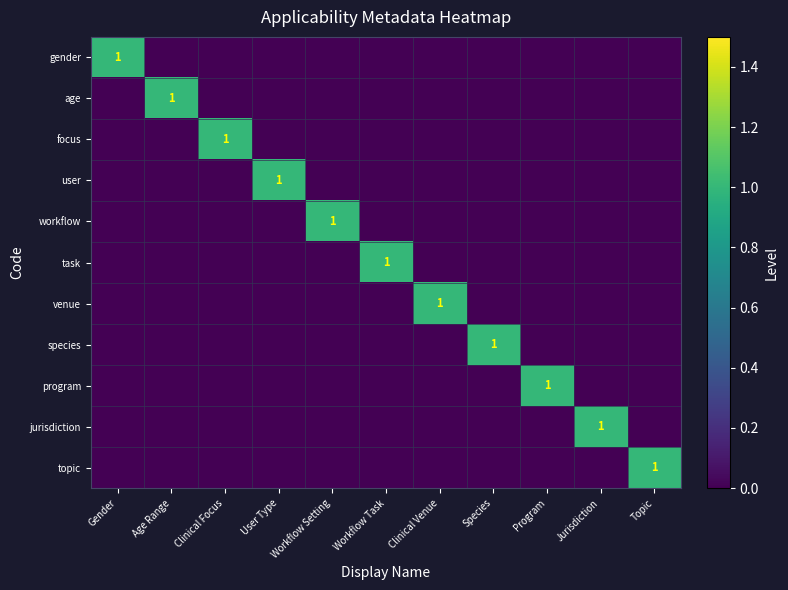

True or false: user has a value of 1 at User Type.

True